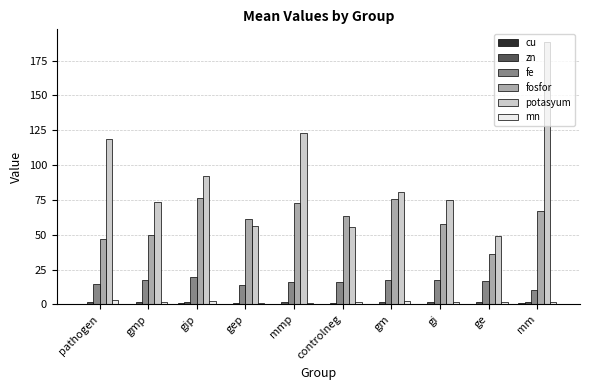

Are the bars grouped side by side (vs. stacked)?

Yes